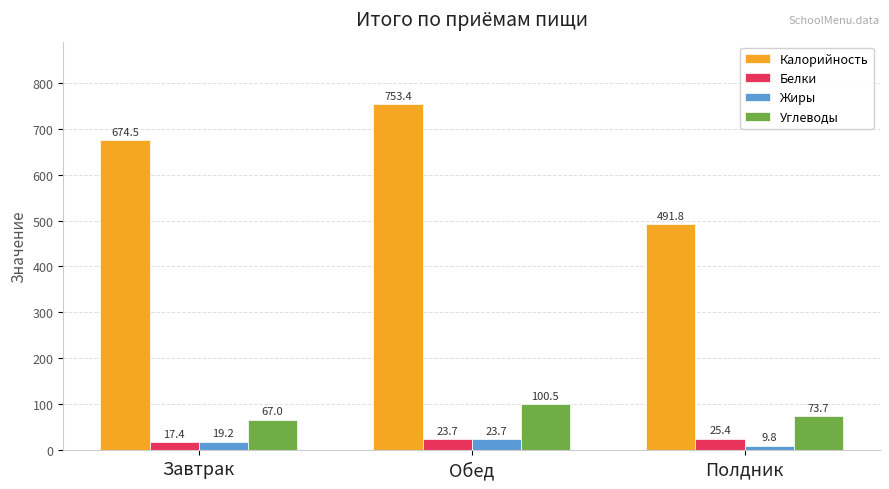

Which series has the largest total across all categories?

Калорийность